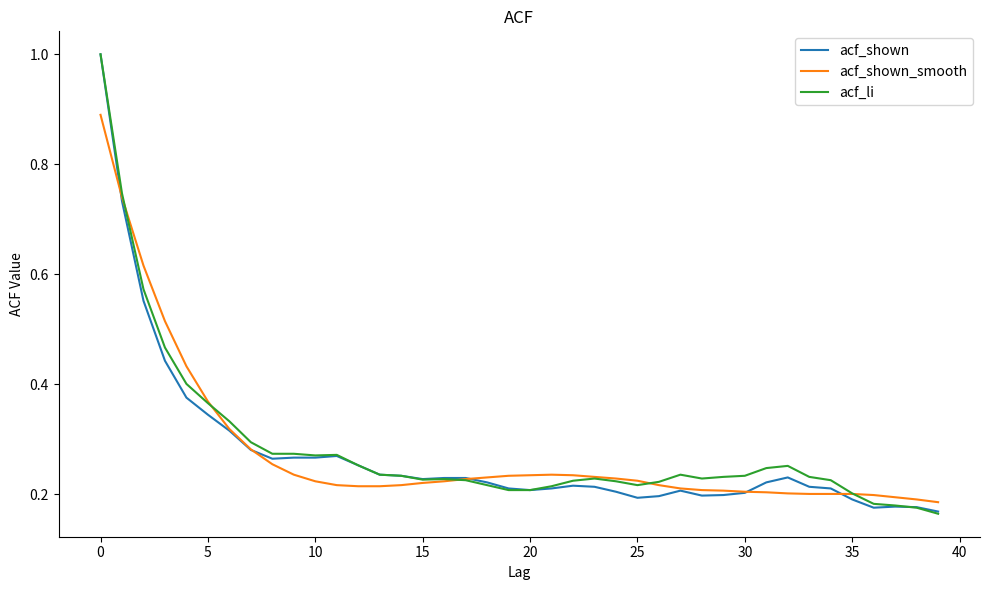

What is the maximum value shown in the chart?

1.0